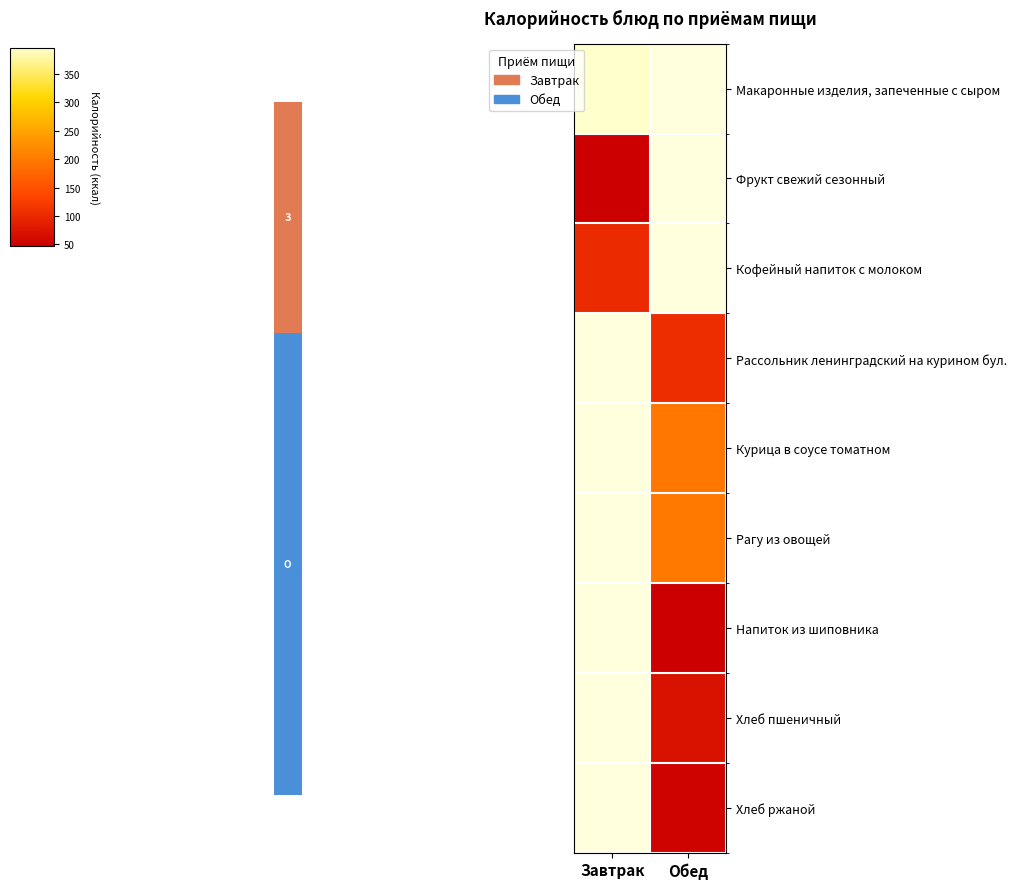

How many data points does each series have?

2